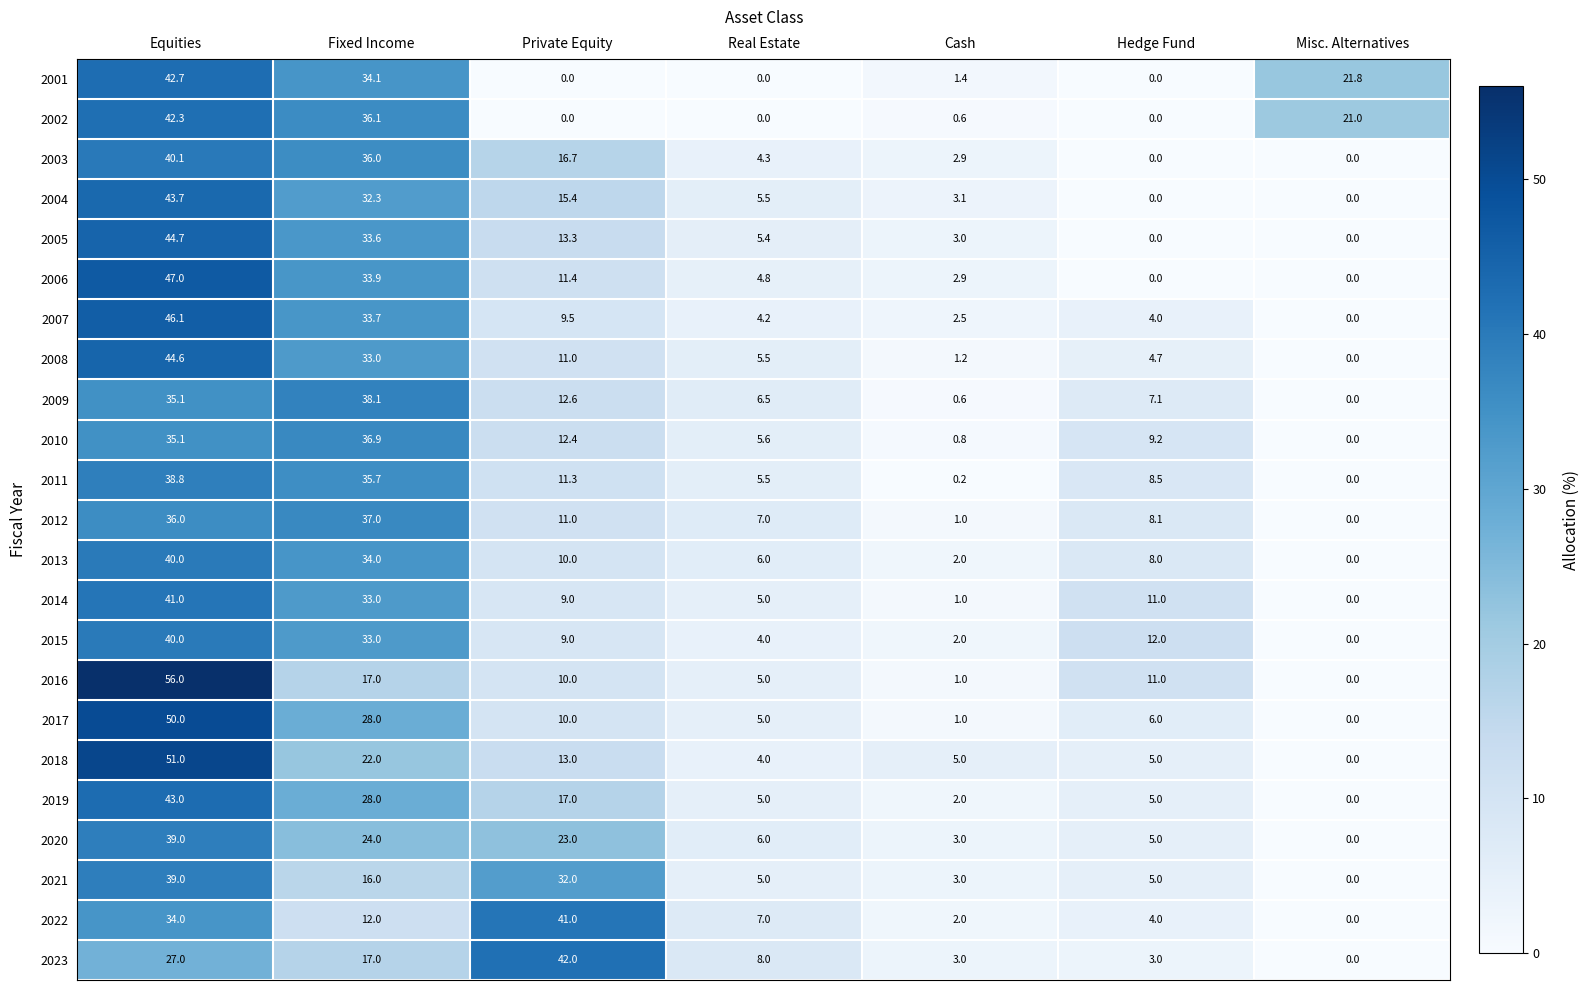

What is the sum of all 2009 values?

100.0